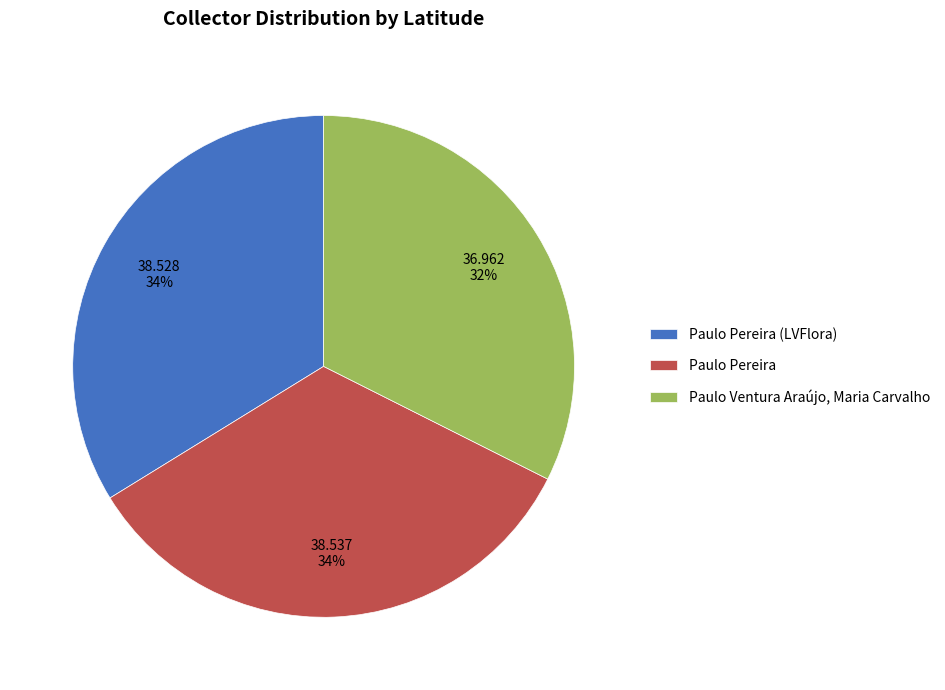

To the nearest percent, what is the average slice percentage?

33%